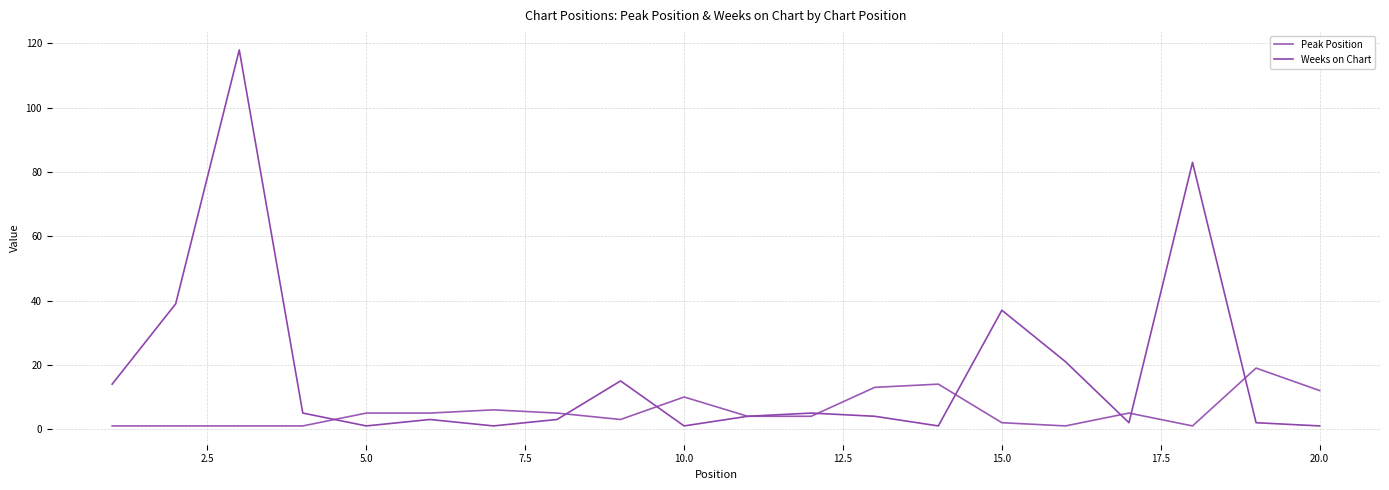

True or false: Weeks on Chart has more than 2 points higher than both neighbors.

True